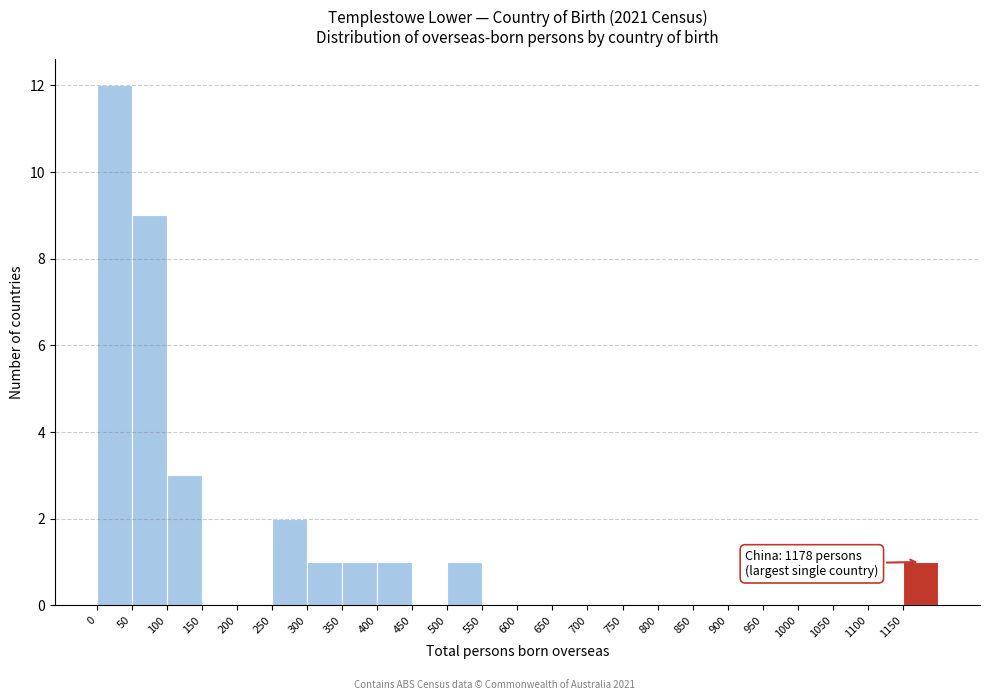

Which range on the x-axis has the tallest bar?

0 to 50